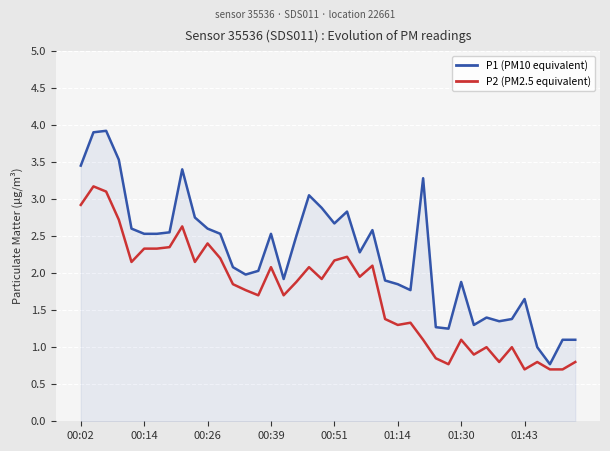

Rank the series by their maximum value, from lowest to highest.

P2 (PM2.5 equivalent), P1 (PM10 equivalent)